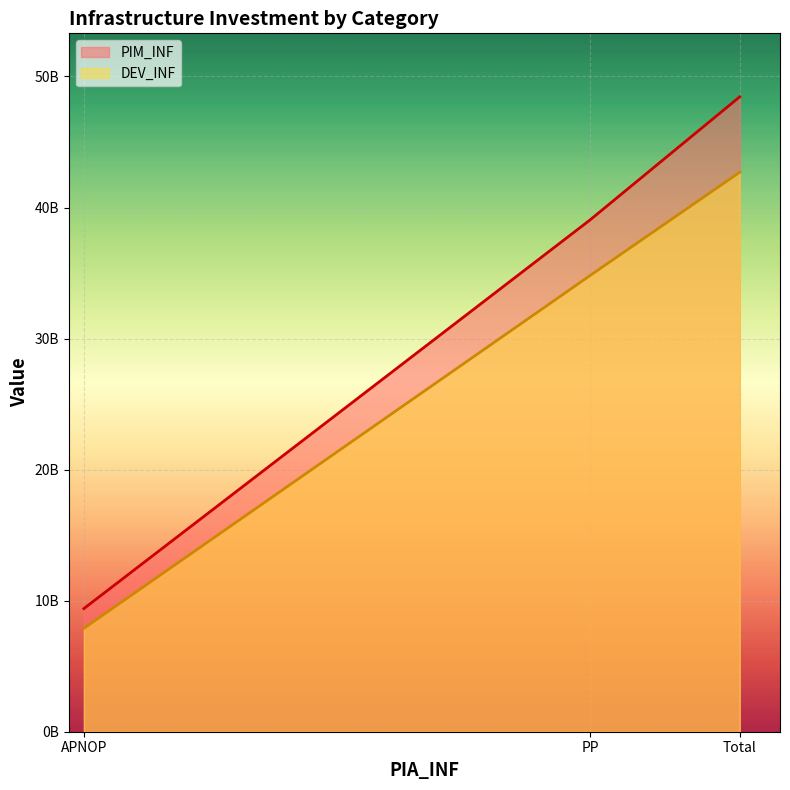

What is the label of the 3rd point from the left?

Total